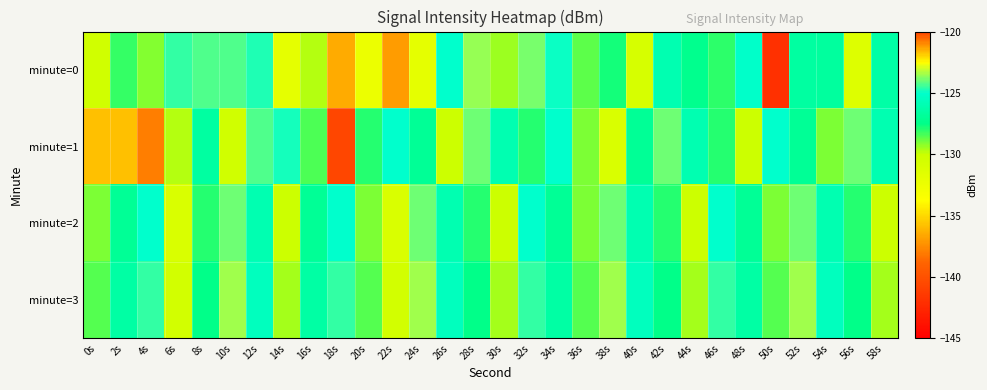

List the series in order of their peak value, highest first.

minute=0, minute=1, minute=3, minute=2